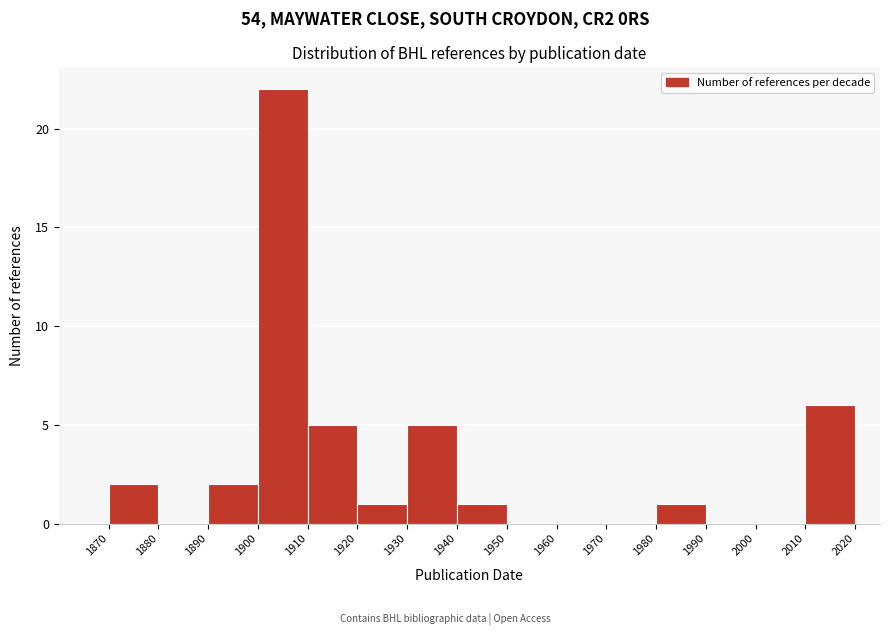

Reading left to right, list every bar in this chart as the range it spans on the x-axis followed by its height. The values are not printed on the chart, so give them approximately, as read against the axis.

1870 to 1880: 2
1880 to 1890: 0
1890 to 1900: 2
1900 to 1910: 22
1910 to 1920: 5
1920 to 1930: 1
1930 to 1940: 5
1940 to 1950: 1
1950 to 1960: 0
1960 to 1970: 0
1970 to 1980: 0
1980 to 1990: 1
1990 to 2000: 0
2000 to 2010: 0
2010 to 2020: 6